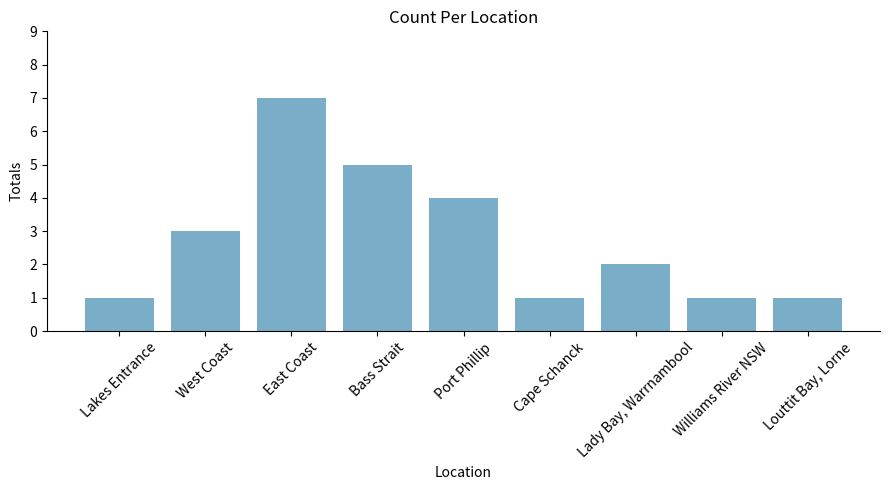

What is the greatest value displayed?

7